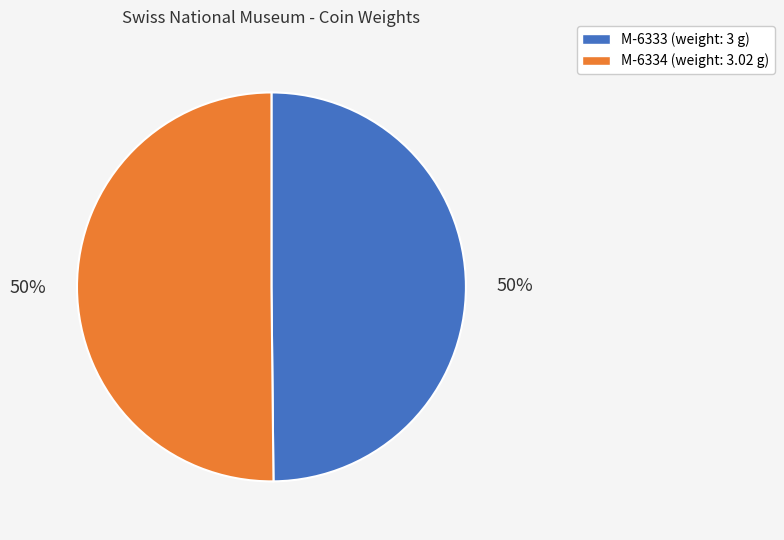

To the nearest percent, what percentage of the pie is M-6334?

50%